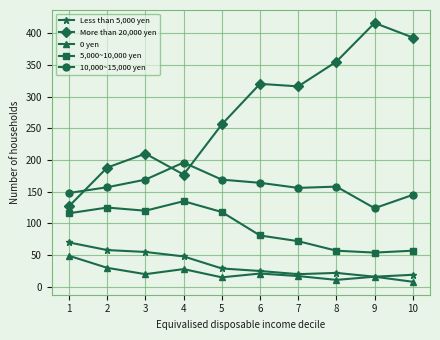

True or false: Less than 5,000 yen has a value of 89 at 2.

False